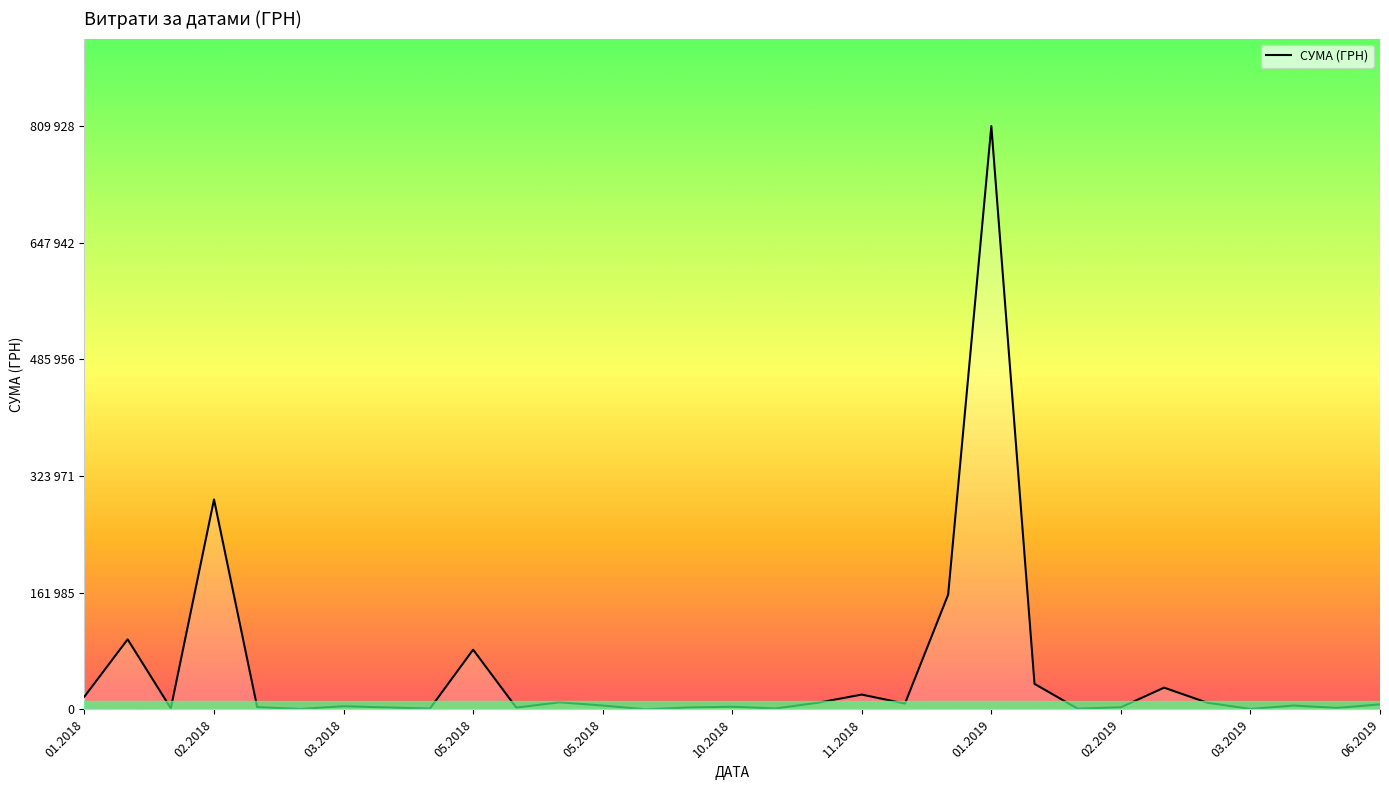

How many points are lower than both their immediate neighbors (excluding endpoints)?

10